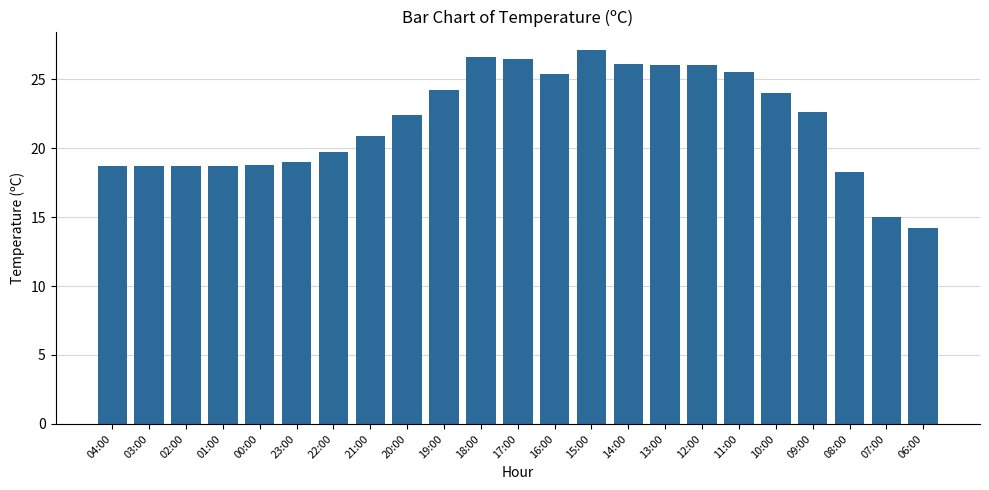

What position from the right is 19:00?

14